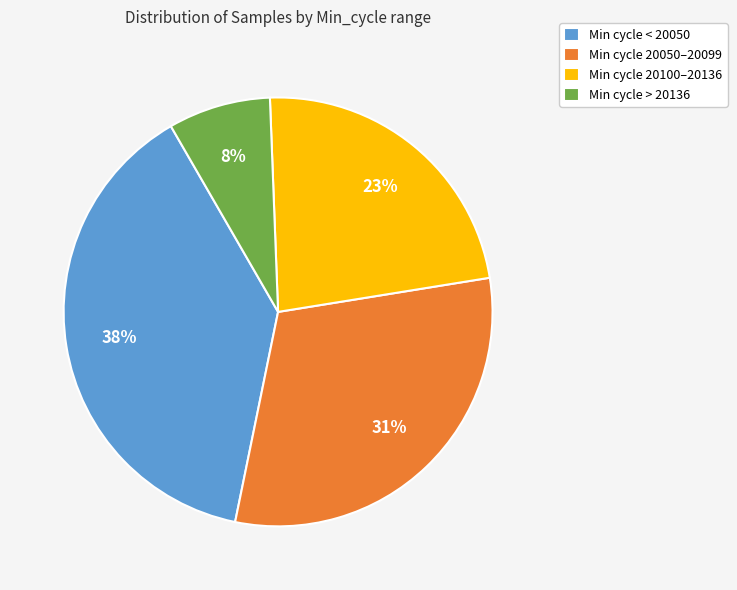

Does any single category account for the majority?

No